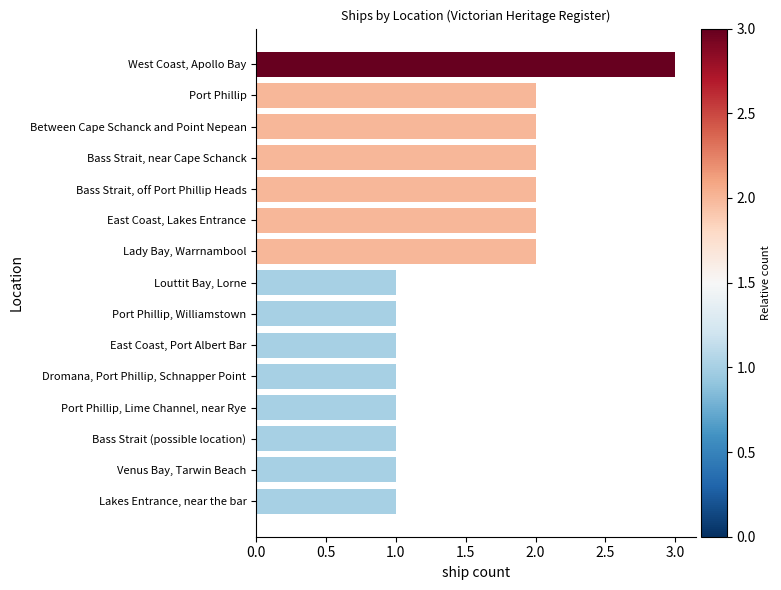

What is the ratio of the value at Dromana, Port Phillip, Schnapper Point to the value at Port Phillip, Lime Channel, near Rye?

1.0